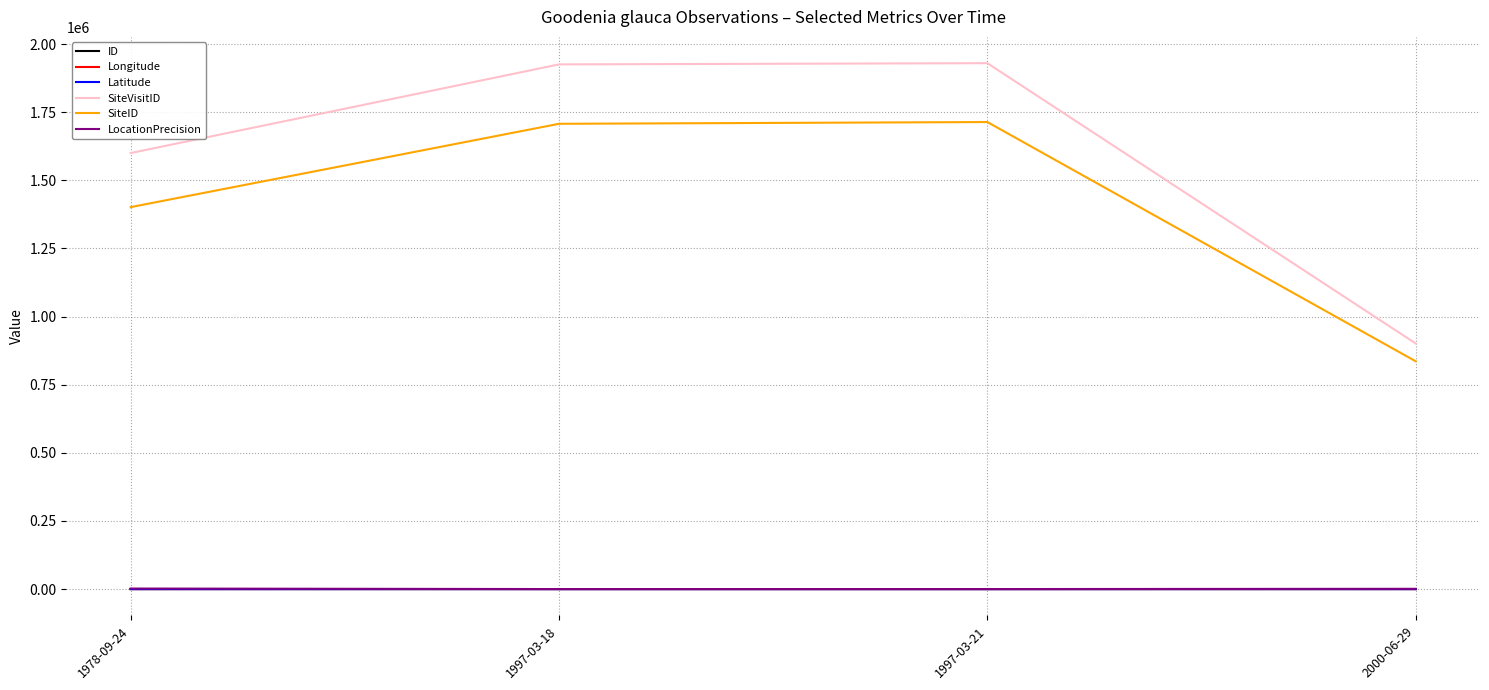

The value of SiteVisitID at 2000-06-29 is 901320.0. True or false?

True